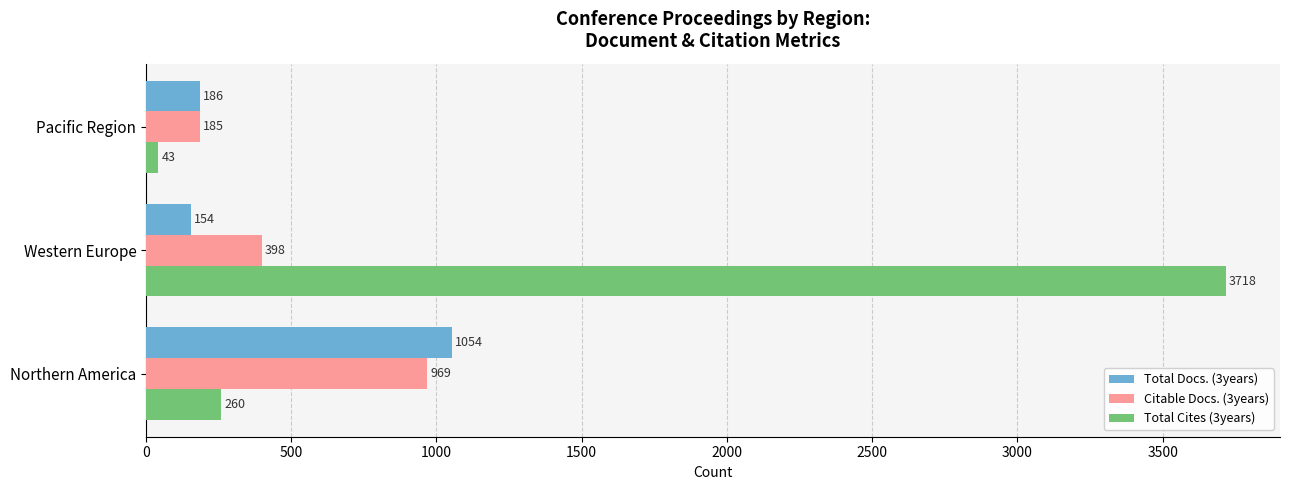

What value does the Citable Docs. (3years) series have at Northern America, to the nearest 100?

1000